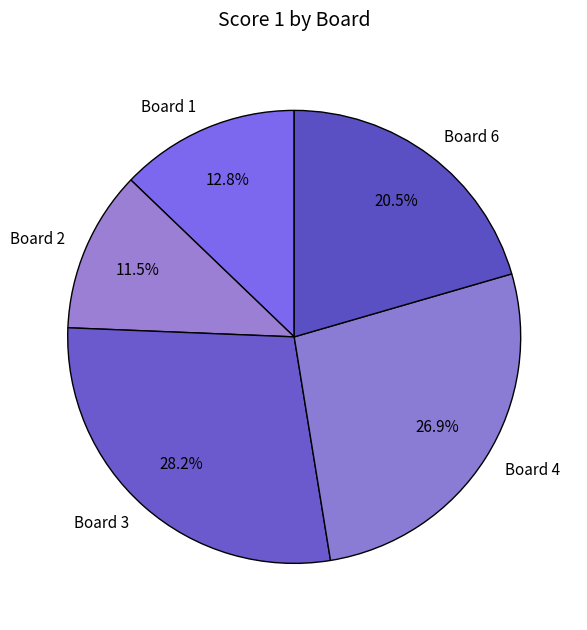

How many slices are in this pie chart?

5